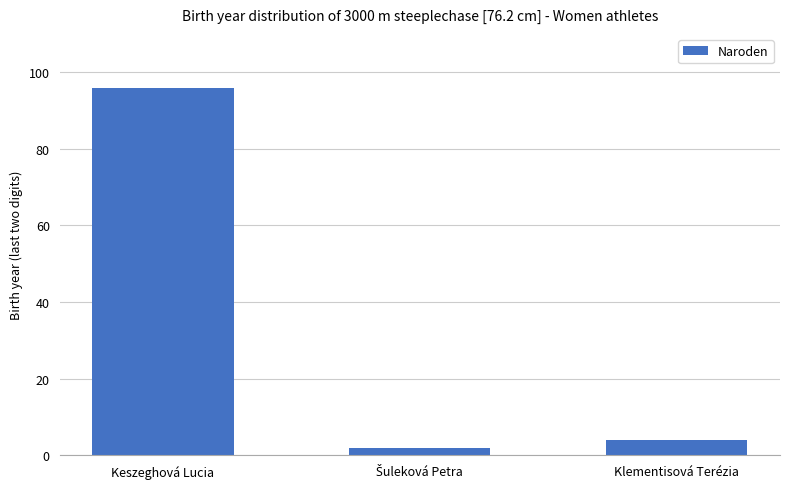

Which has a higher value, Keszeghová Lucia or Klementisová Terézia?

Keszeghová Lucia